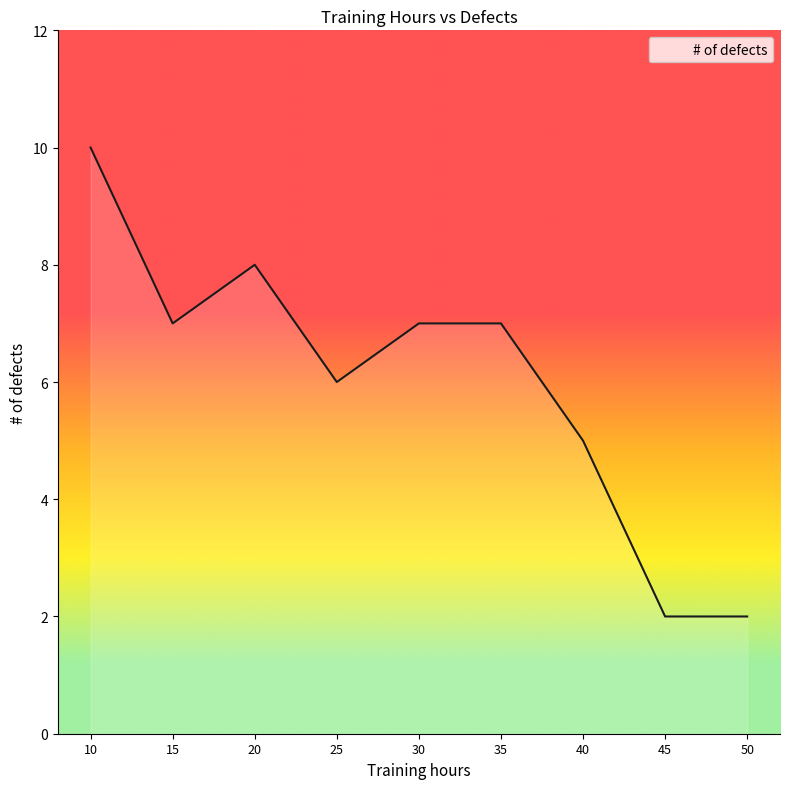

Count the values in the range 5 to 7.

5